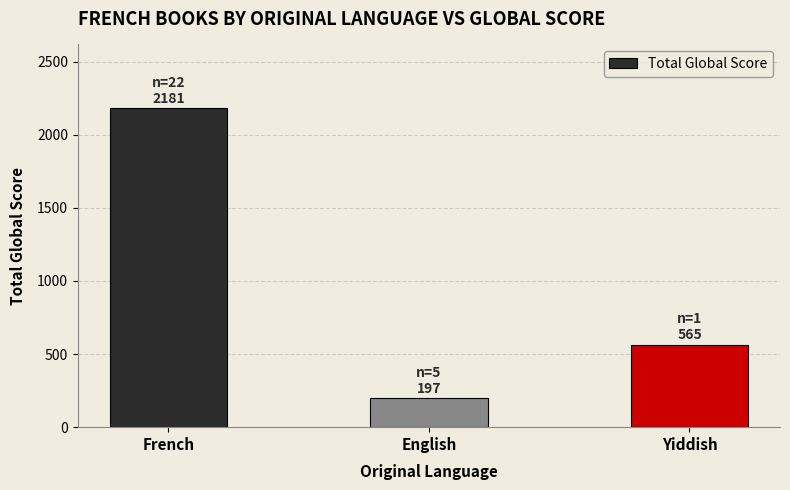

How many data points are less than 565?

1